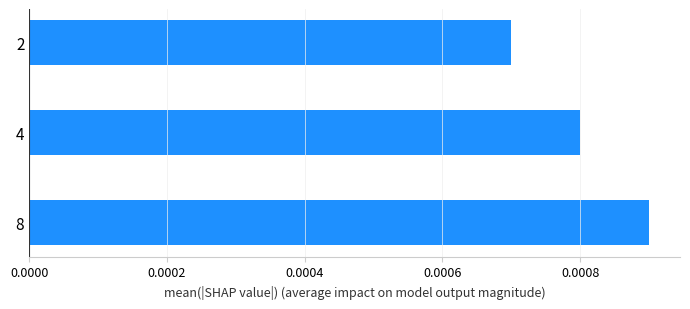

List the labels in order of value, smallest first.

2, 4, 8